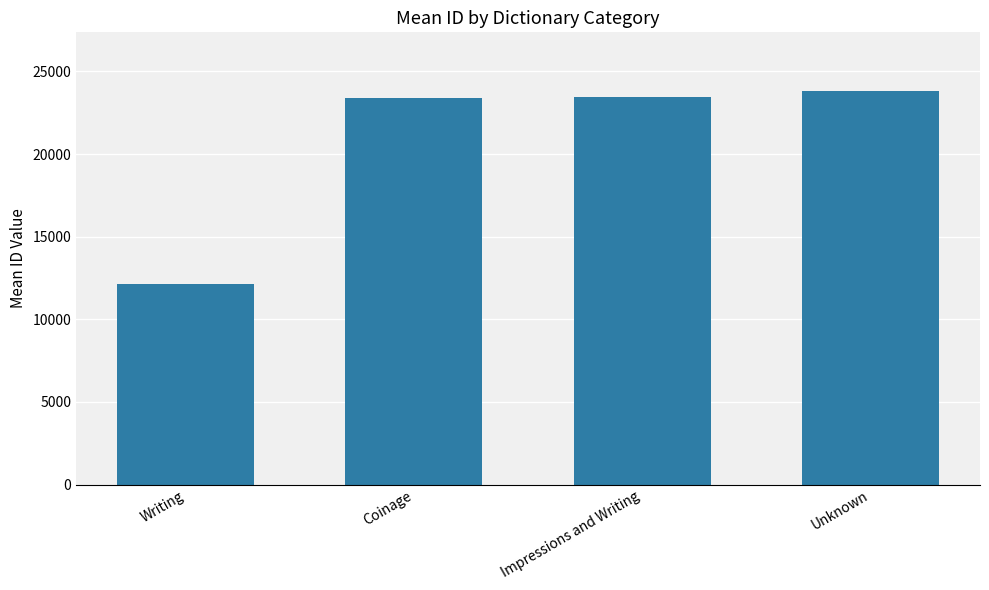

What is the difference between the maximum and second lowest values?

423